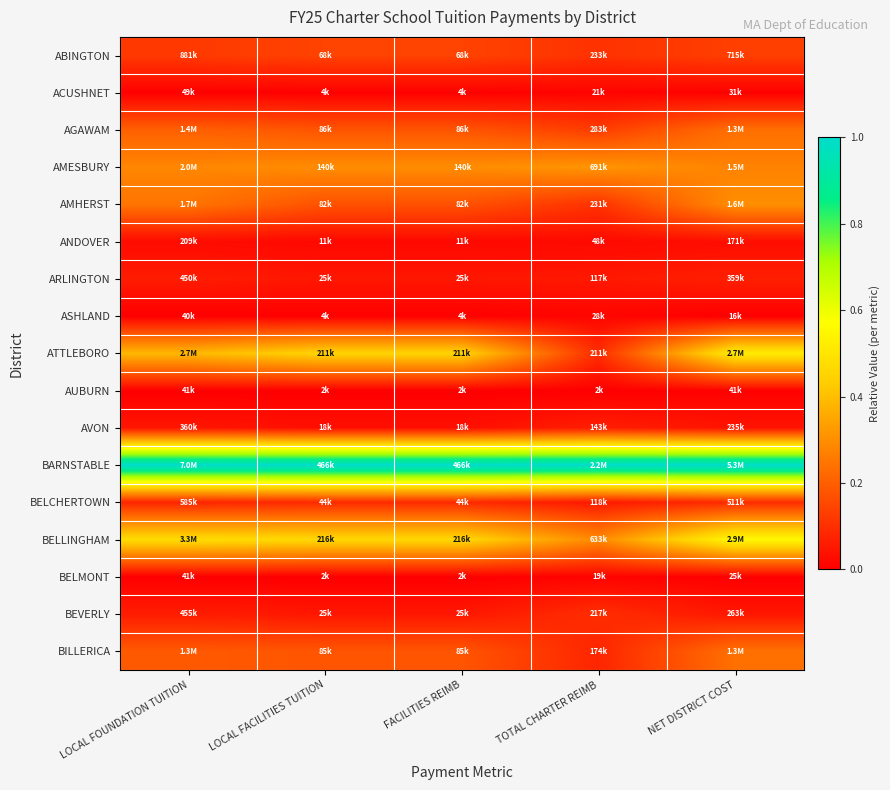

Which series has the largest total across all categories?

BARNSTABLE